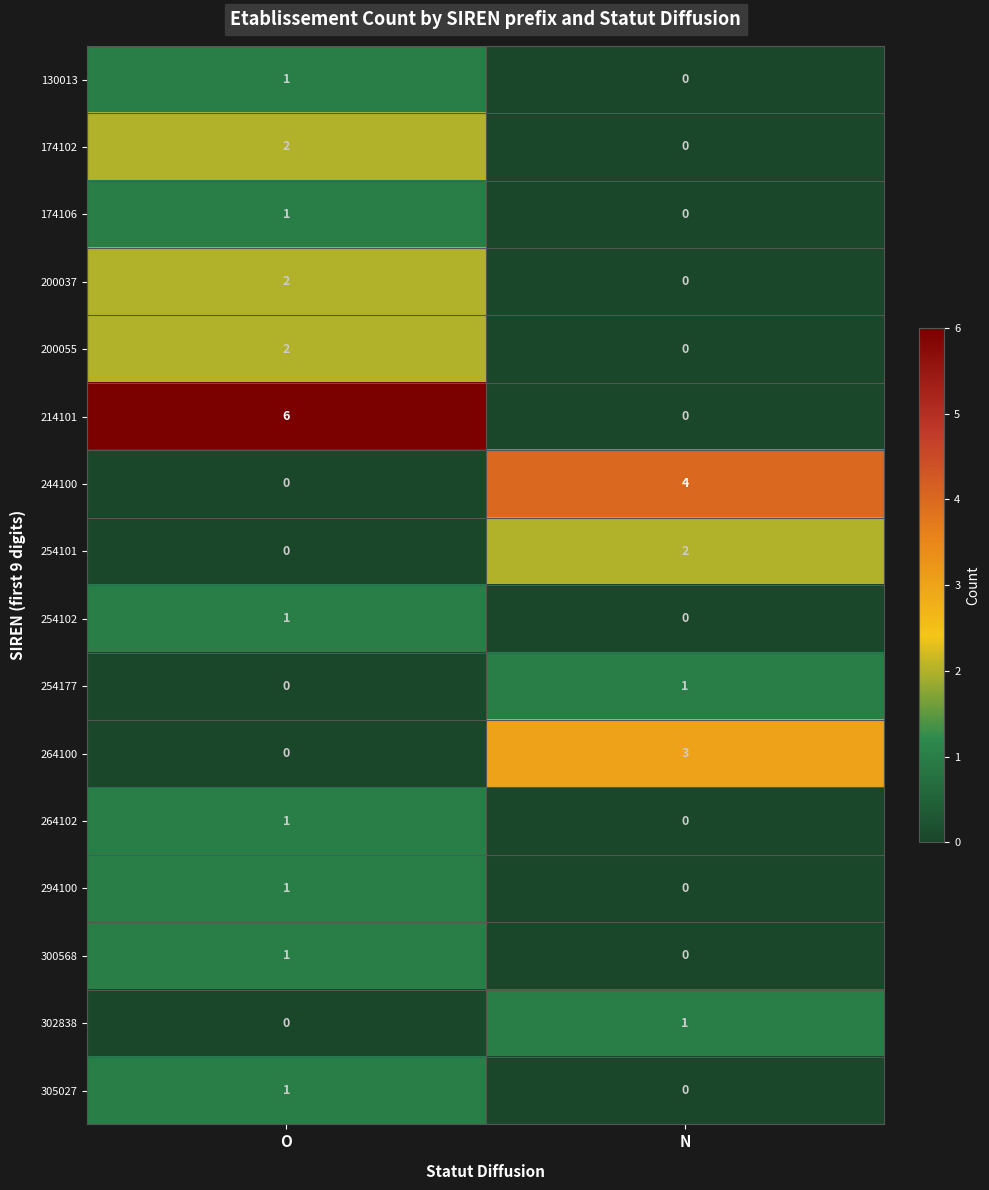

True or false: 300568 has a value of 1 at O.

True